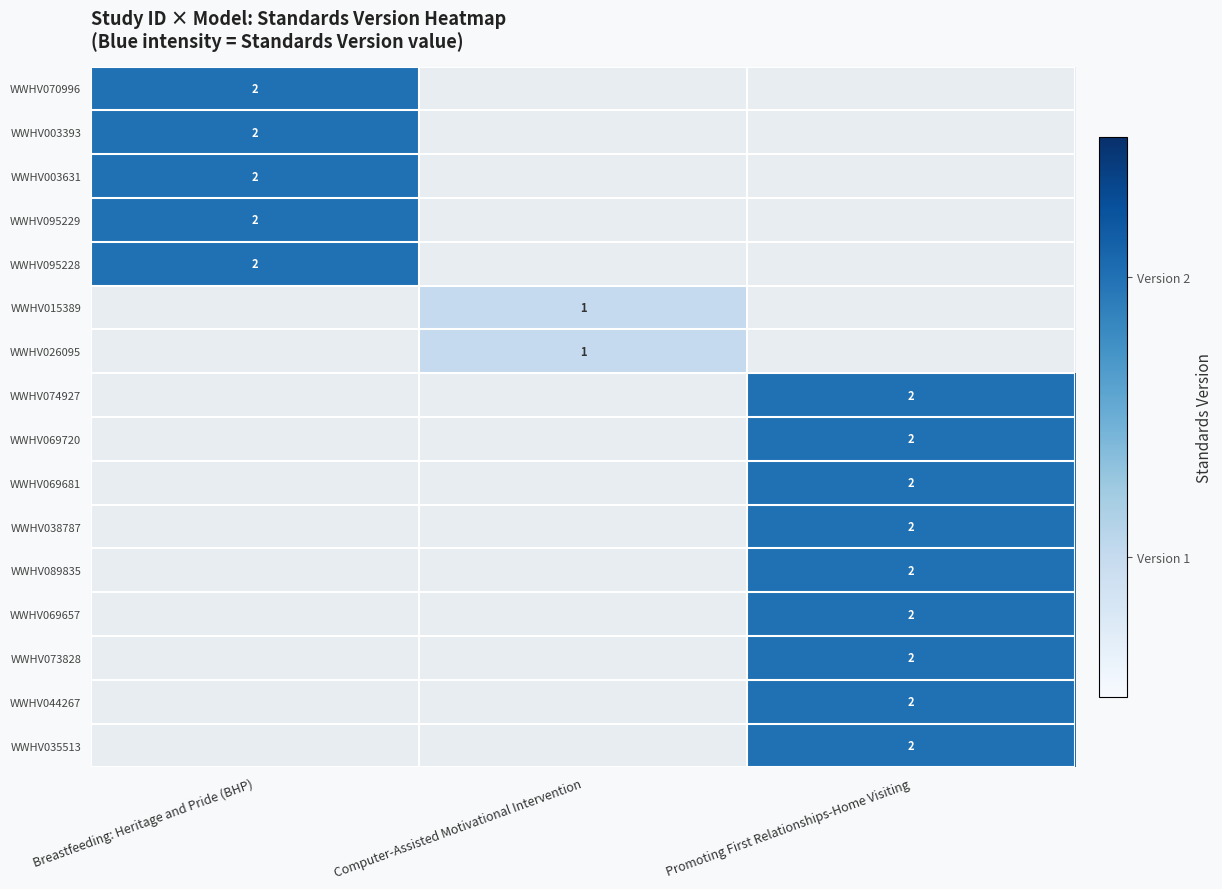

The value of WWHV044267 at Promoting First Relationships-Home Visiting is 3. True or false?

False